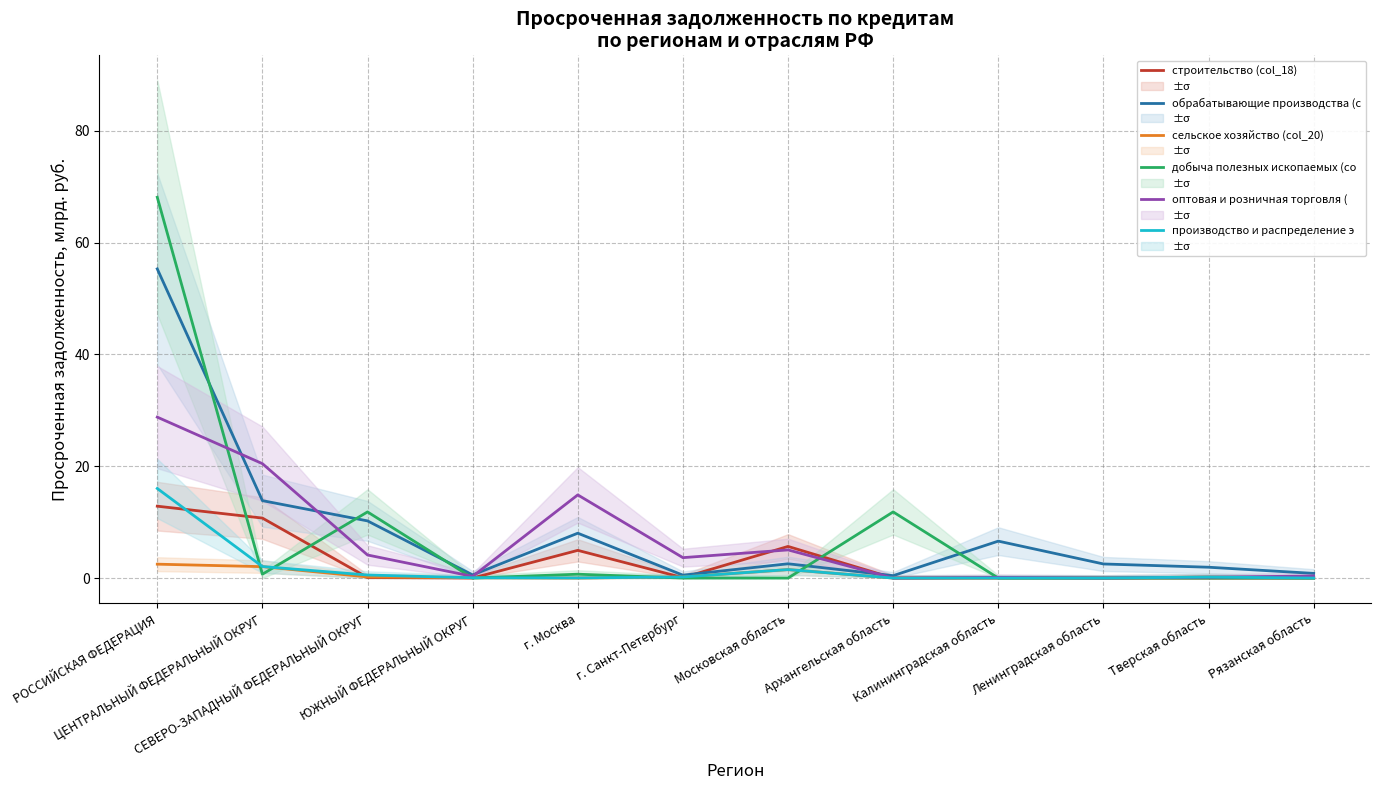

Is it true that оптовая и розничная торговля ( equals 0.0 at Ленинградская область?

True